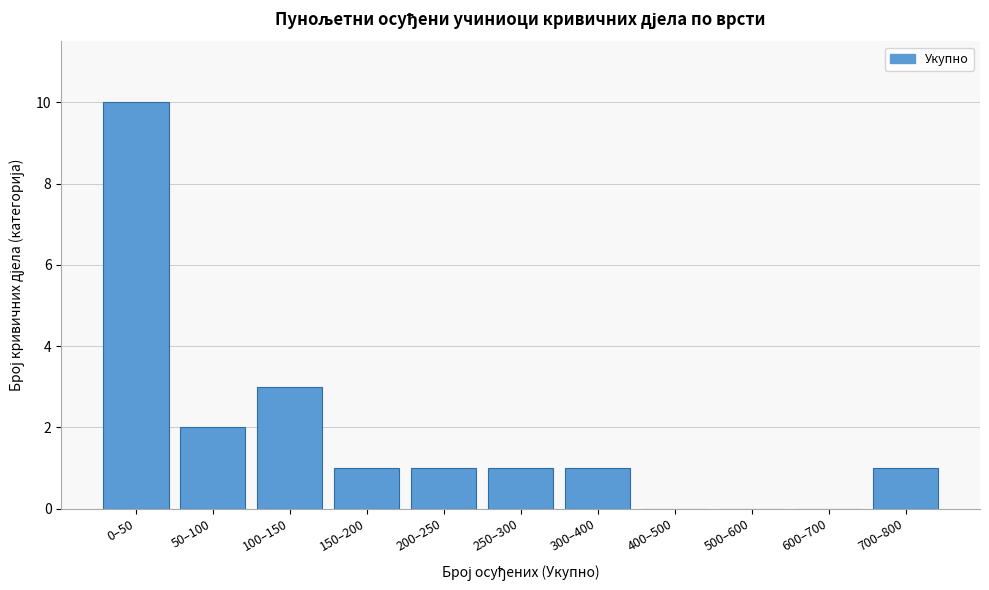

Reading left to right, list all the values displayed in this chart.

0–50=10	50–100=2	100–150=3	150–200=1	200–250=1	250–300=1	300–400=1	400–500=0	500–600=0	600–700=0	700–800=1